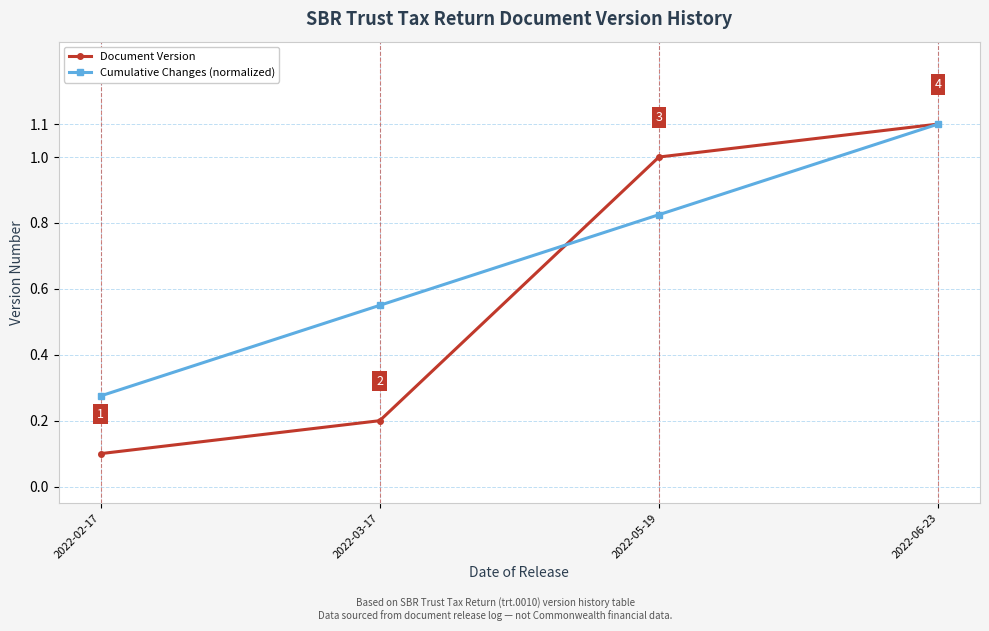

What is the total value across all series at 2022-05-19?

1.8